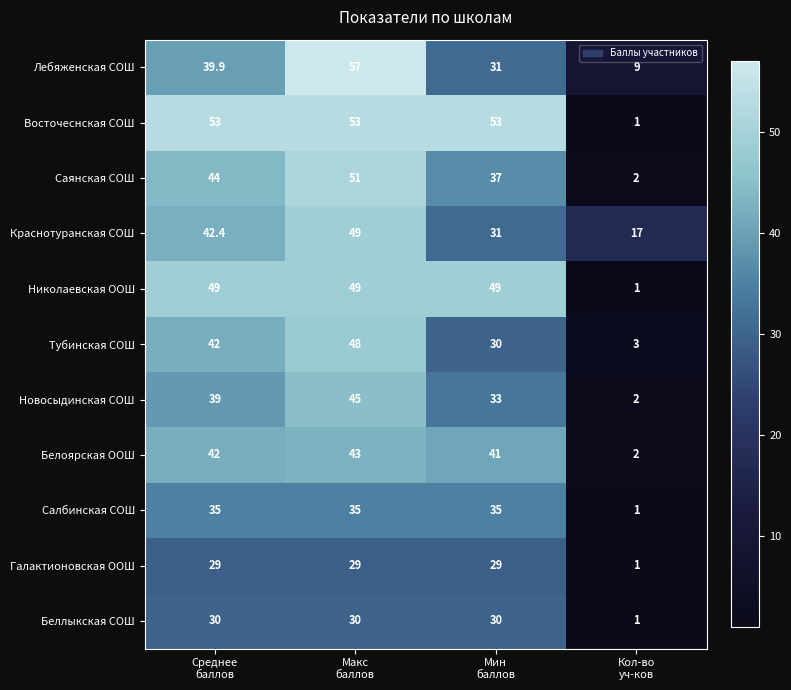

How many Краснотуранская СОШ values are between 31 and 49?

3